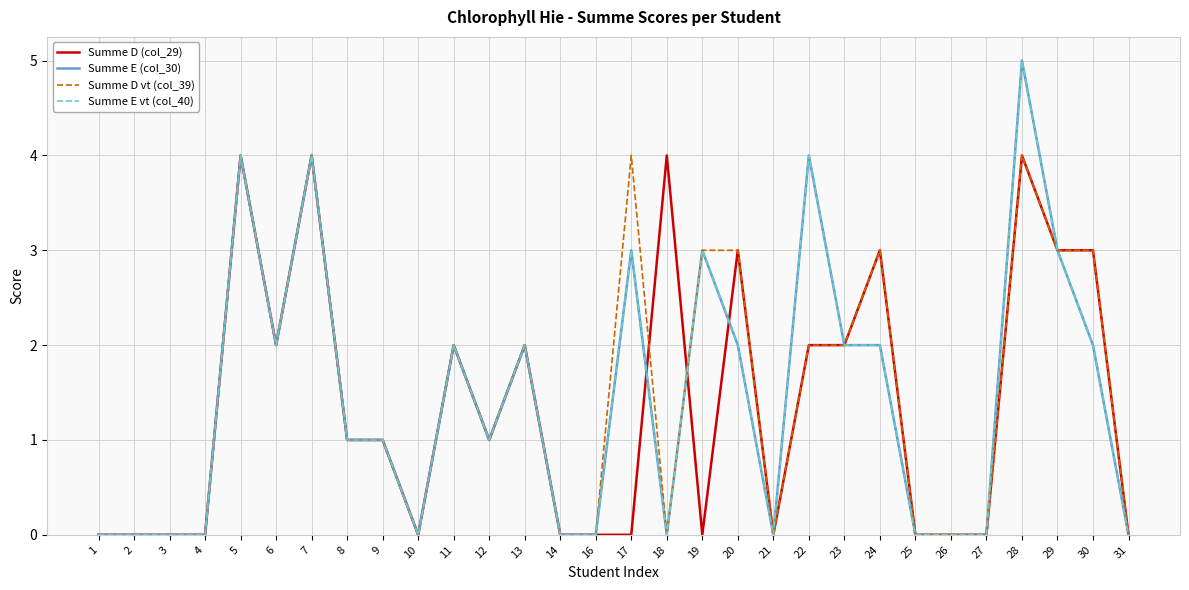

Between which two adjacent categories do Summe D (col_29) and Summe E (col_30) first intersect?

17 and 18